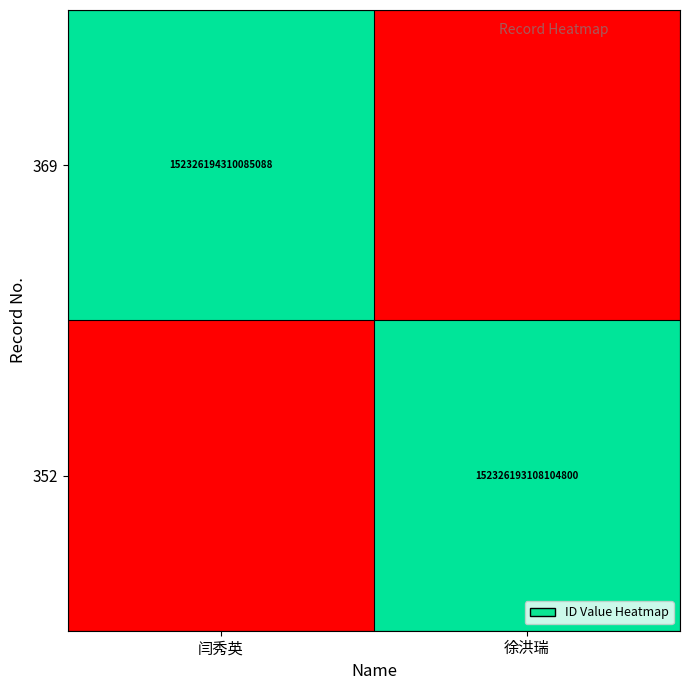

The value of 352 at 徐洪瑞 is 241298815876928992. True or false?

False